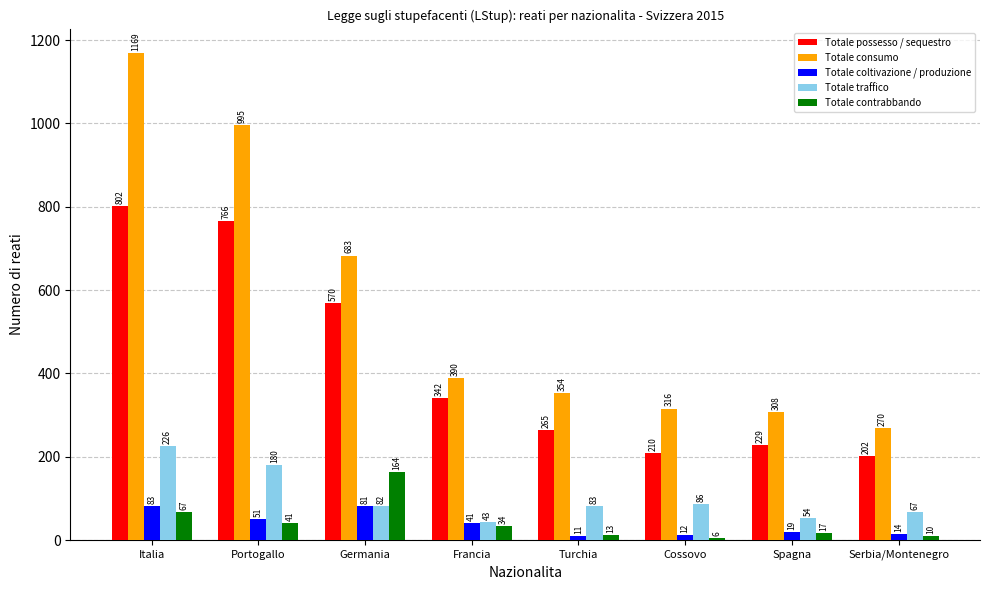

What is the sum of all Totale possesso / sequestro values?

3386